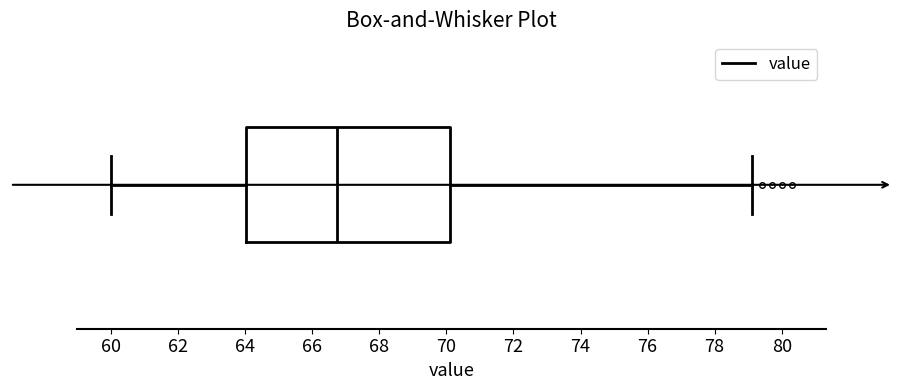

Read this box plot against the x-axis: the position of the median line, the range covered by the box, and the ends of both whiskers. The values are not printed on the chart, so give them approximately, as read against the axis.

median 66.8, box 64.0 to 70.2, whiskers 60.0 to 79.2